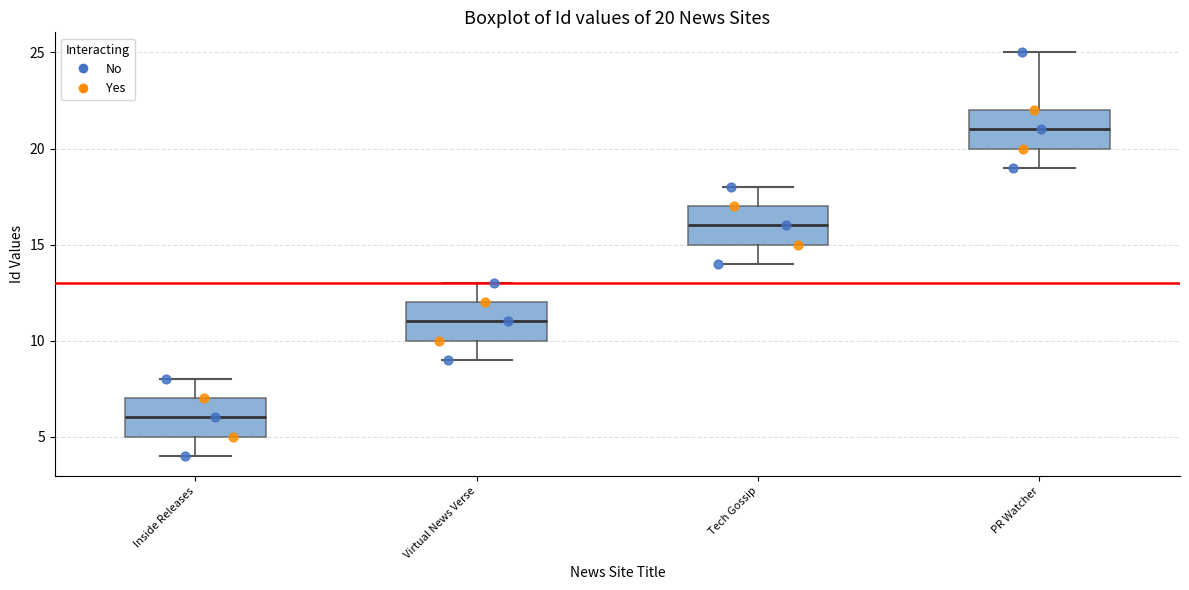

Which box's median line is the highest?

PR Watcher